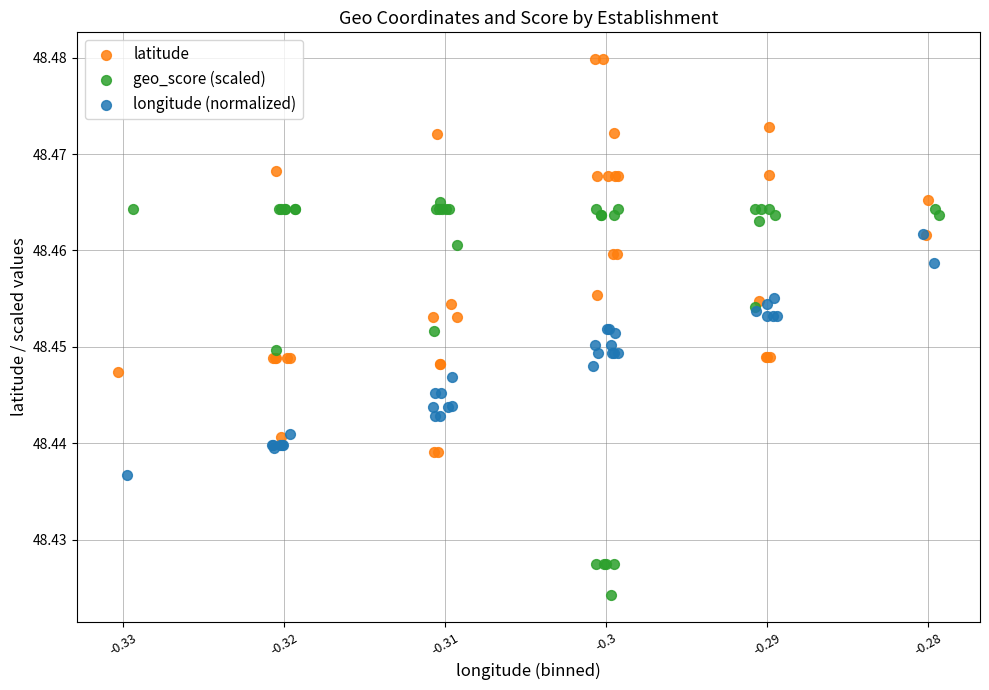

Which series reaches the minimum Y coordinate?

geo_score (scaled)